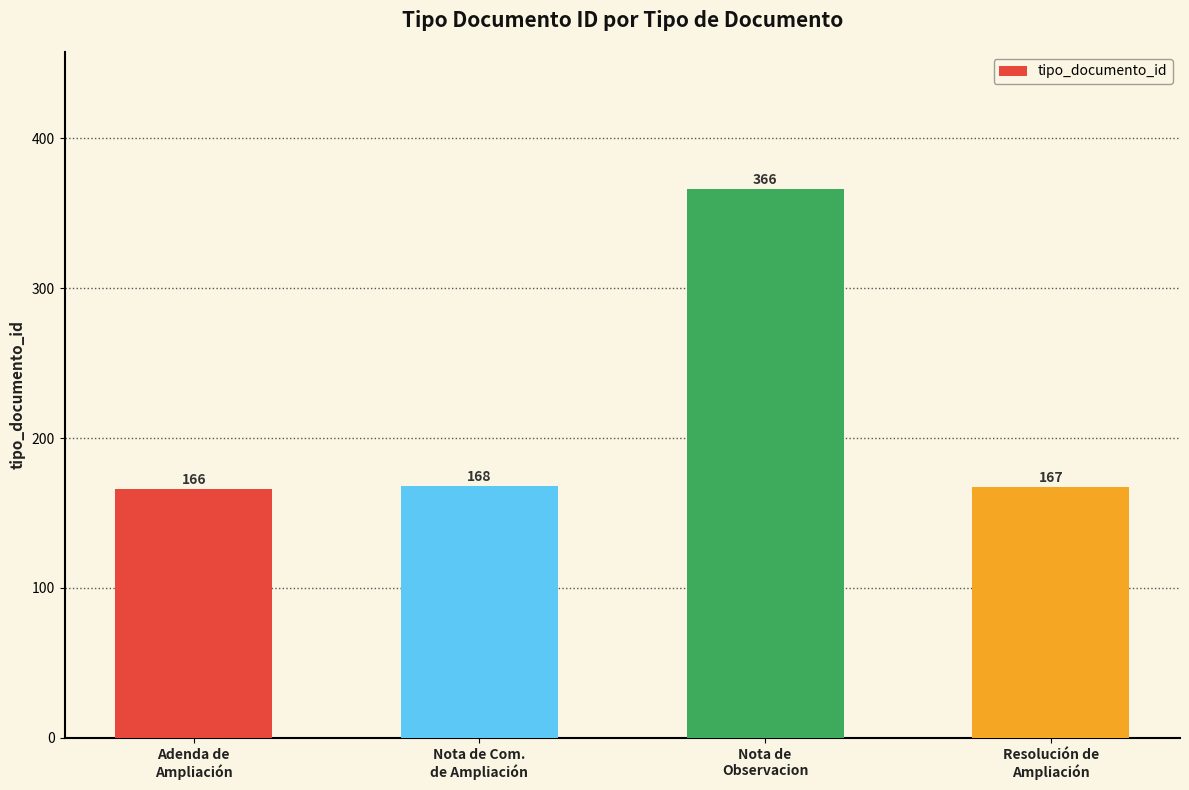

What is the difference between the values at Nota de
Observacion and Resolución de
Ampliación?

199